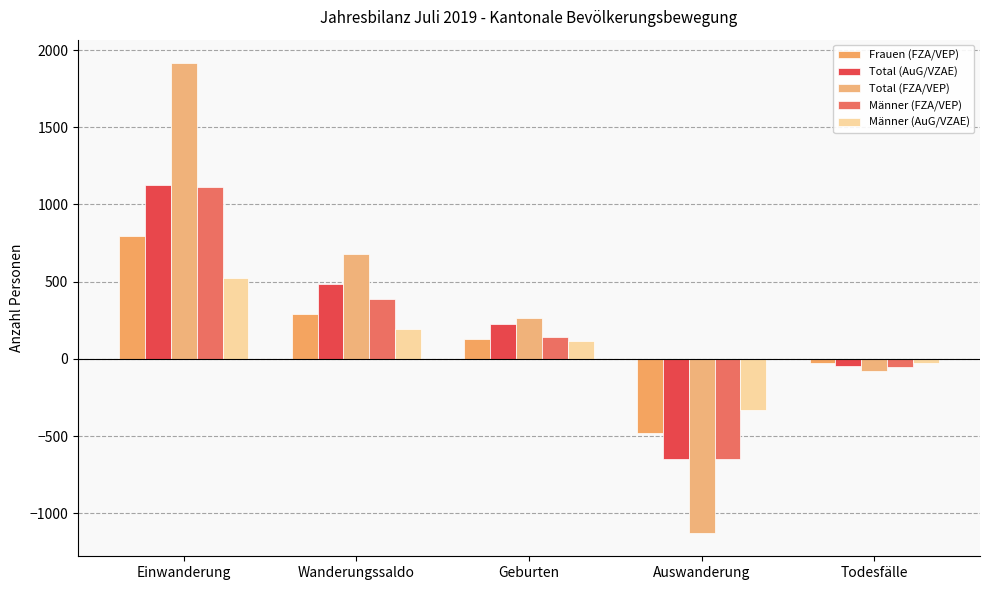

Where is Männer (AuG/VZAE) nearest to the value 97?

Geburten